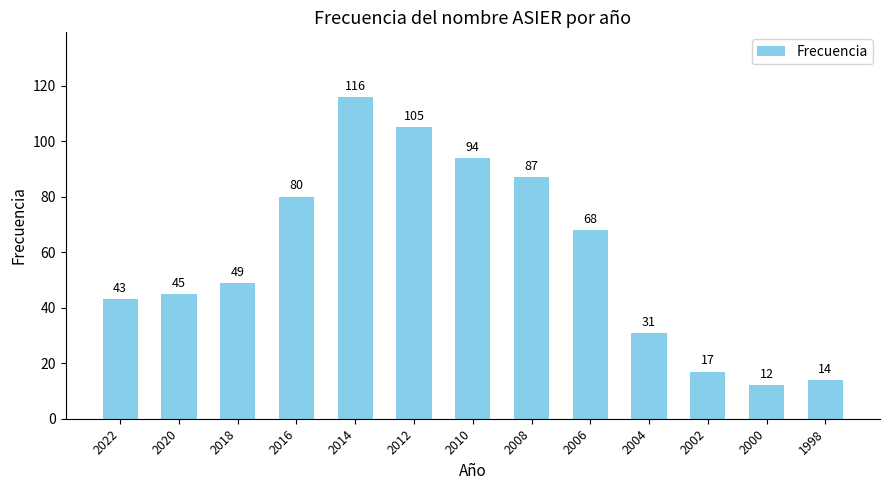

List the labels in order of value, smallest first.

2000, 1998, 2002, 2004, 2022, 2020, 2018, 2006, 2016, 2008, 2010, 2012, 2014